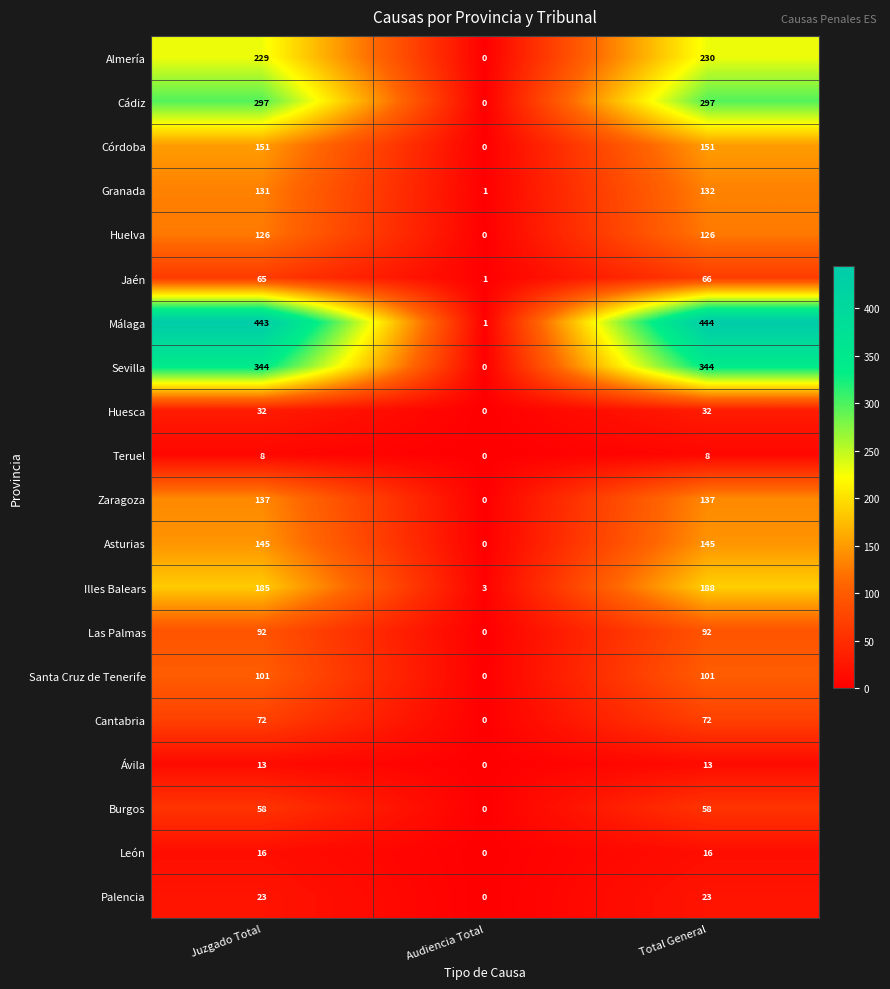

Which series has the widest spread of values?

Málaga